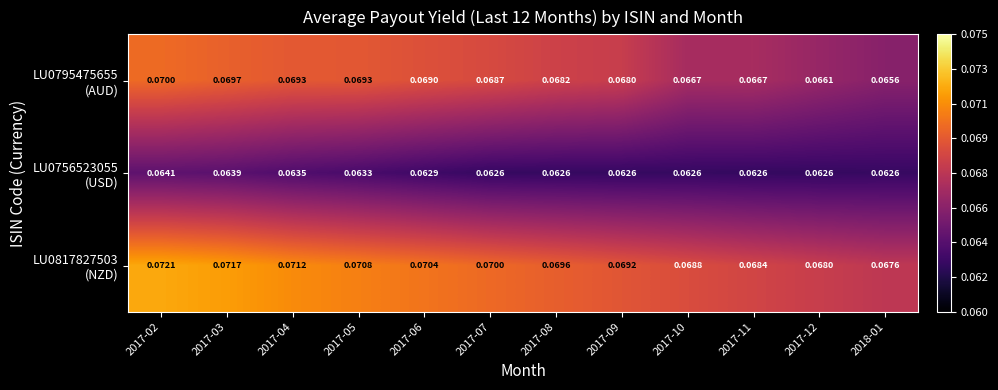

Which series has the largest total across all categories?

LU0817827503 (NZD)